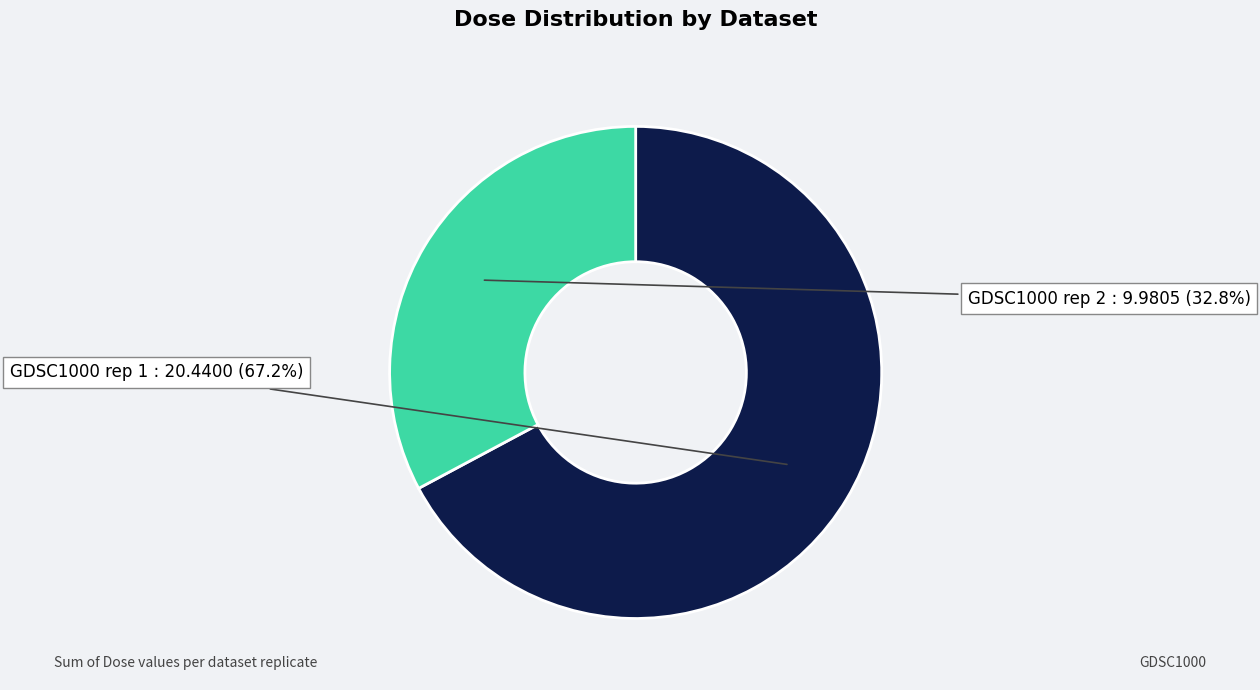

Does any single category account for the majority?

Yes